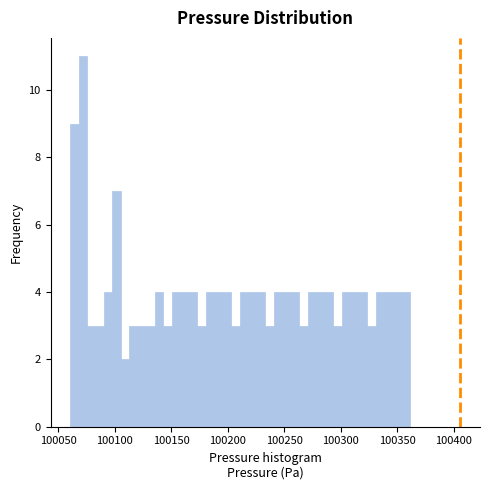

Read against the x-axis, roughly where is the centre of the tallest bar?

100070